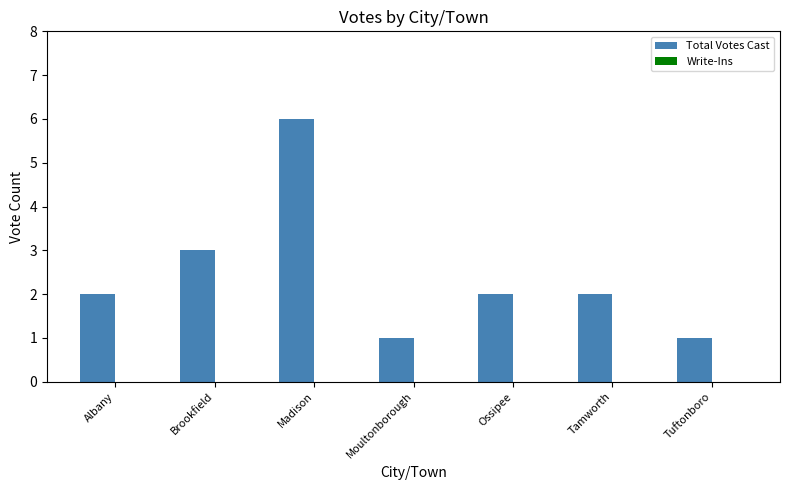

Is it true that the value at Tamworth is 1?

False